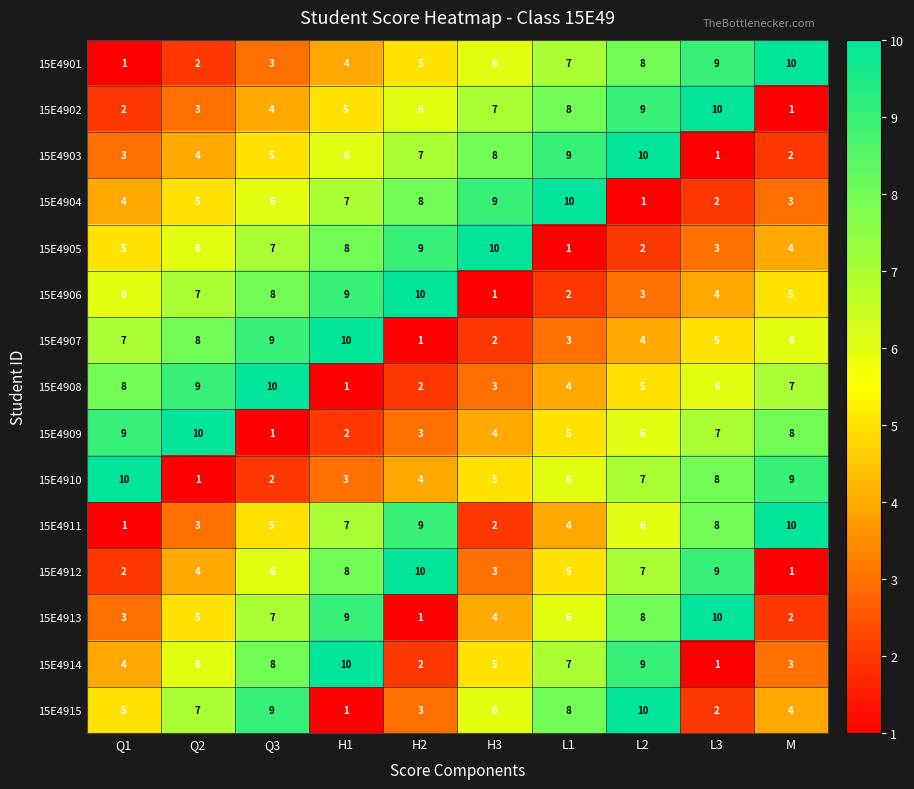

What is the difference between the 15E4913 values at H3 and L2?

4